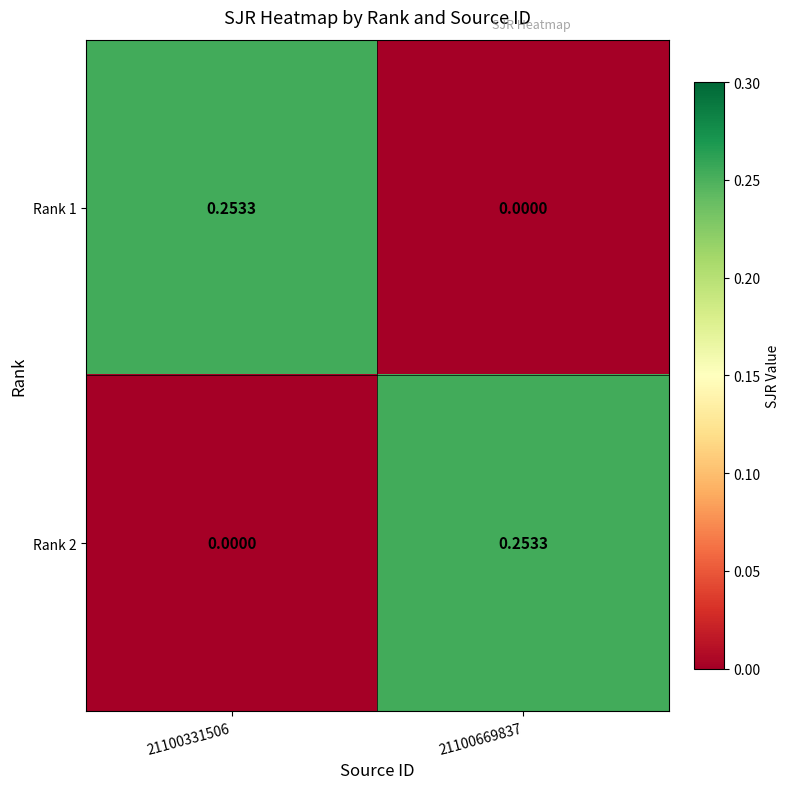

Is the value of Rank 1 at 21100669837 greater than the value of Rank 2 at 21100669837?

No